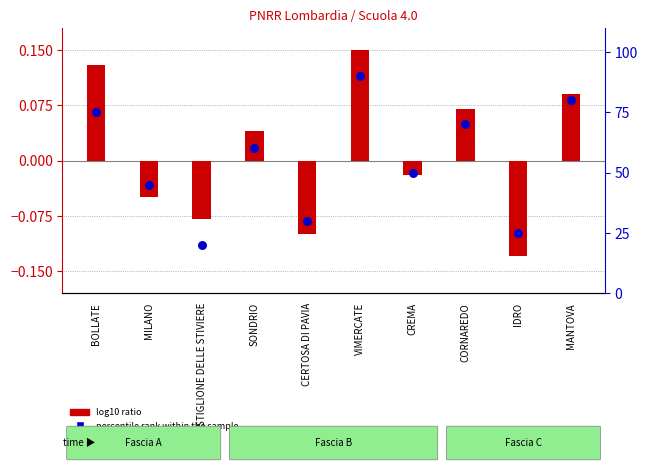

At which category is the sum across all series the highest?

VIMERCATE